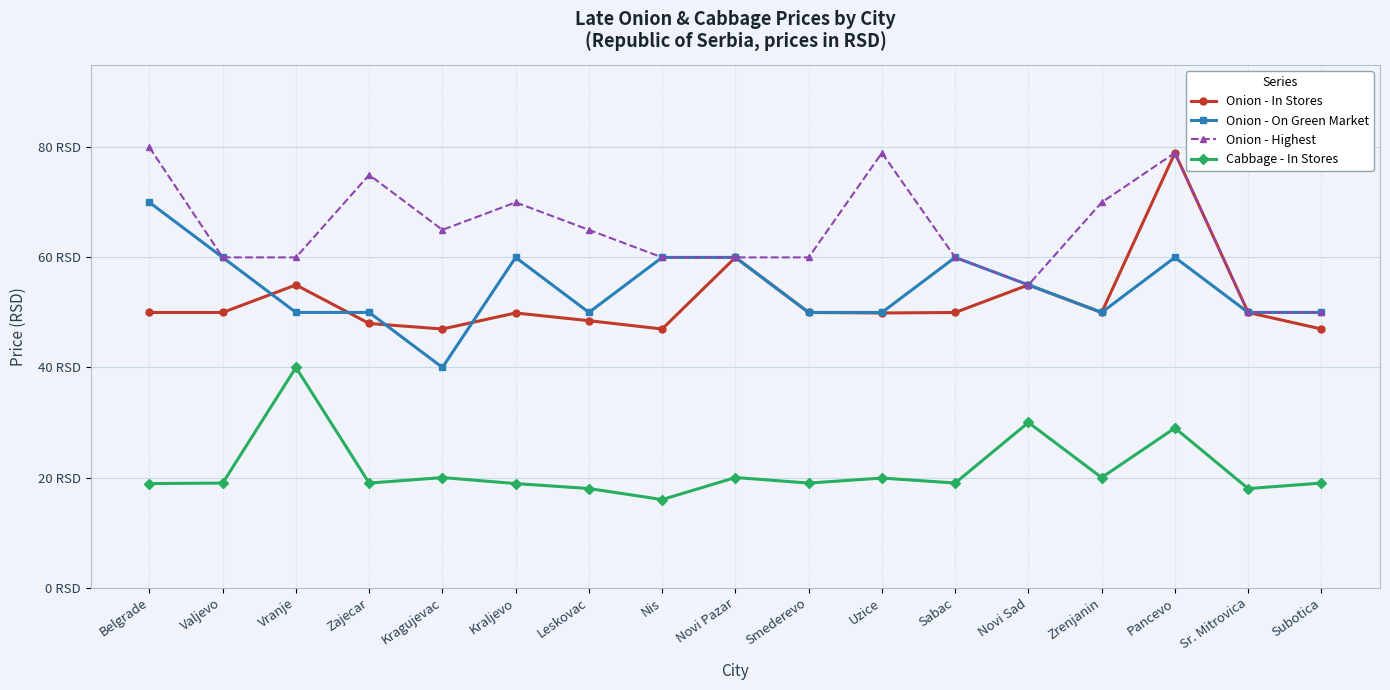

What is the label of the 17th point from the left?

Subotica